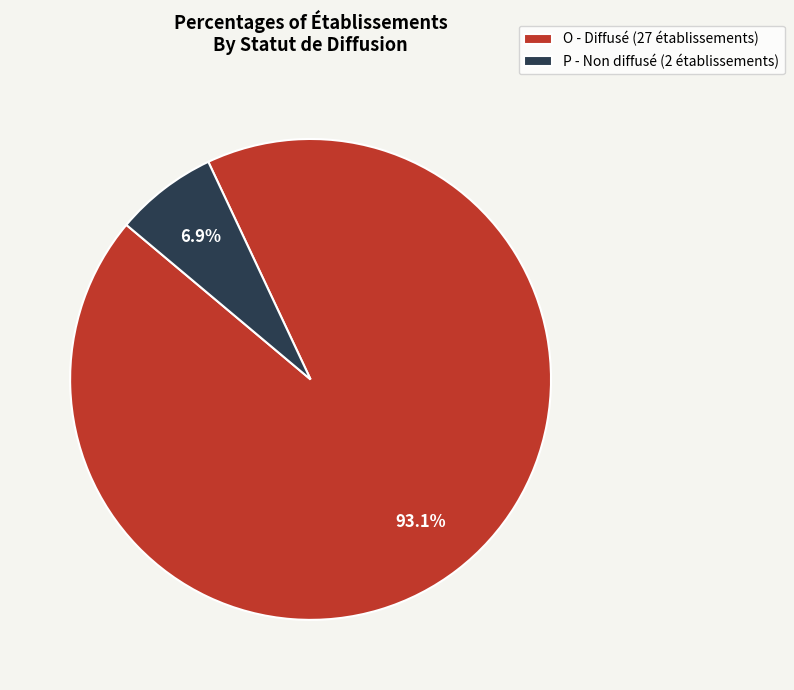

Rank the categories by value from lowest to highest.

P - Non diffusé (2 établissements), O - Diffusé (27 établissements)